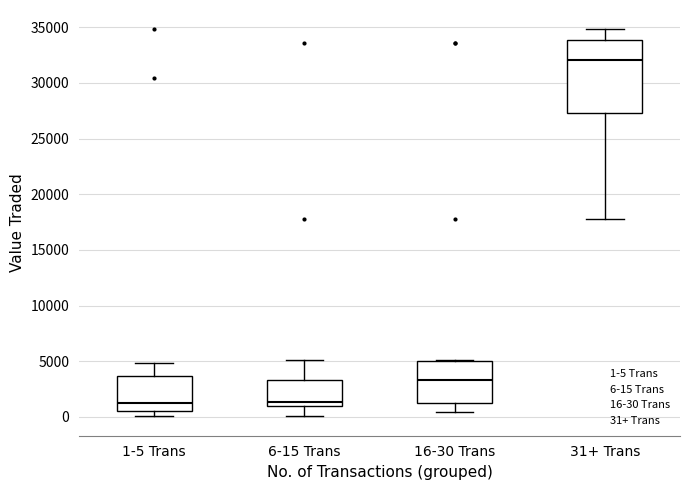

Reading left to right, read every box against the y-axis: the position of its median line, the range the box covers, and the ends of its whiskers. The values are not printed on the chart, so give them approximately, as read against the axis.

1-5 Trans: median 1500, box 500 to 3500, whiskers 0 to 5000
6-15 Trans: median 1500, box 1000 to 3500, whiskers 0 to 5000
16-30 Trans: median 3500, box 1500 to 5000, whiskers 500 to 5000
31+ Trans: median 32000, box 27500 to 34000, whiskers 17500 to 35000